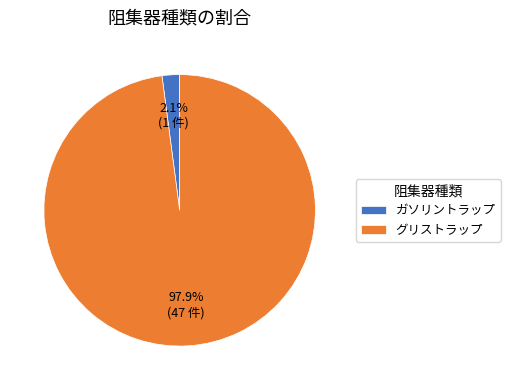

To the nearest percent, what percentage of the pie is ガソリントラップ?

2%